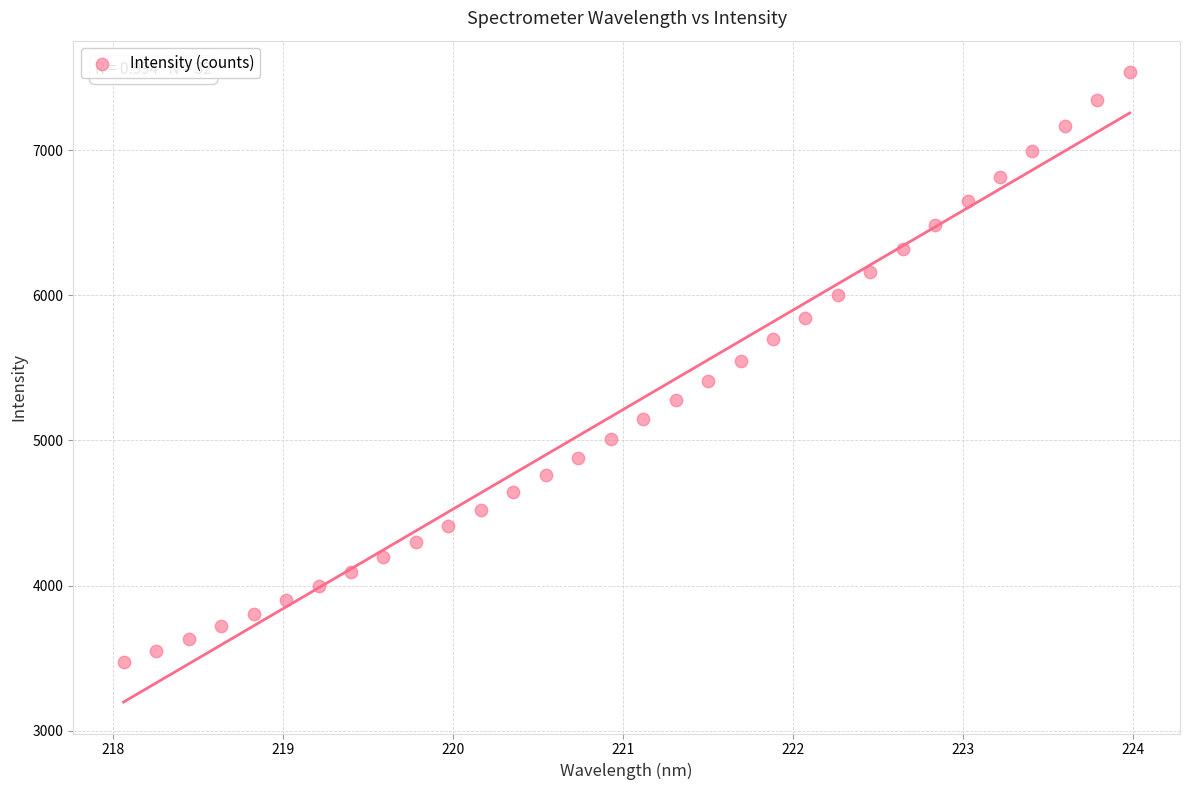

What is the range of Y values (max minus min)?

4063.8